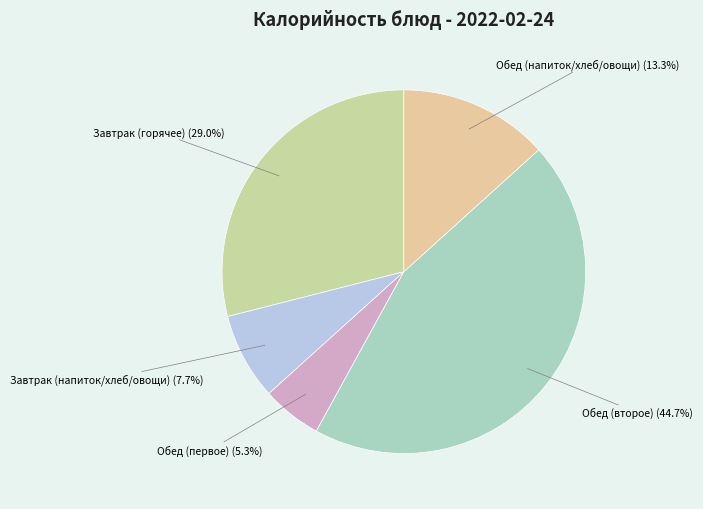

Does Обед (второе) account for over 50% of the chart?

No